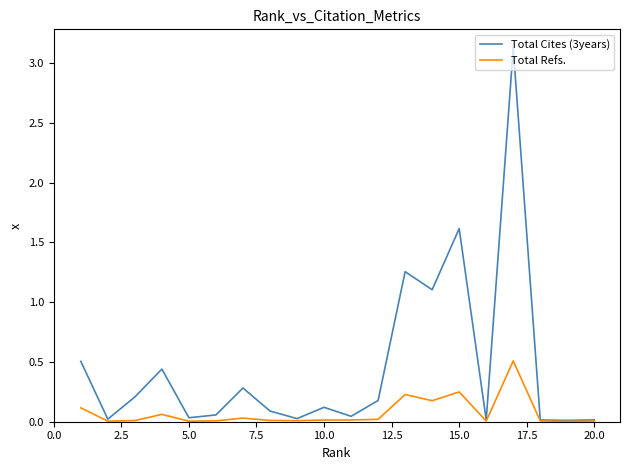

Count the number of data series in this chart.

2